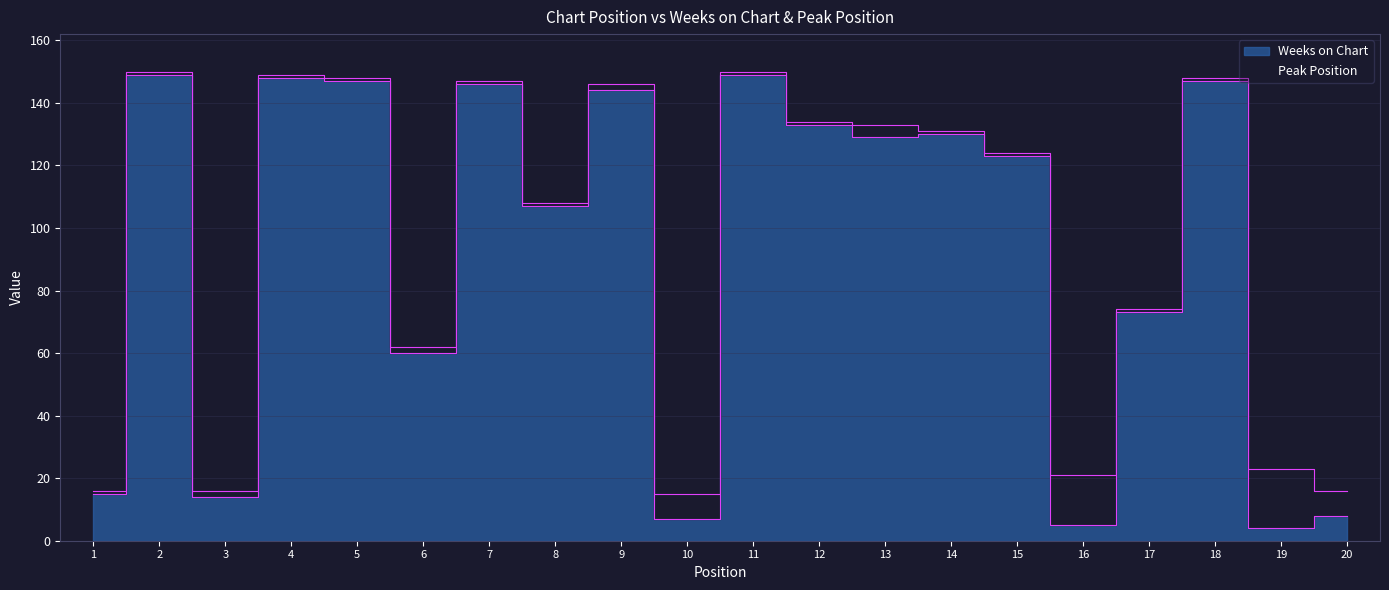

Is it true that the value at 3 is 5?

False